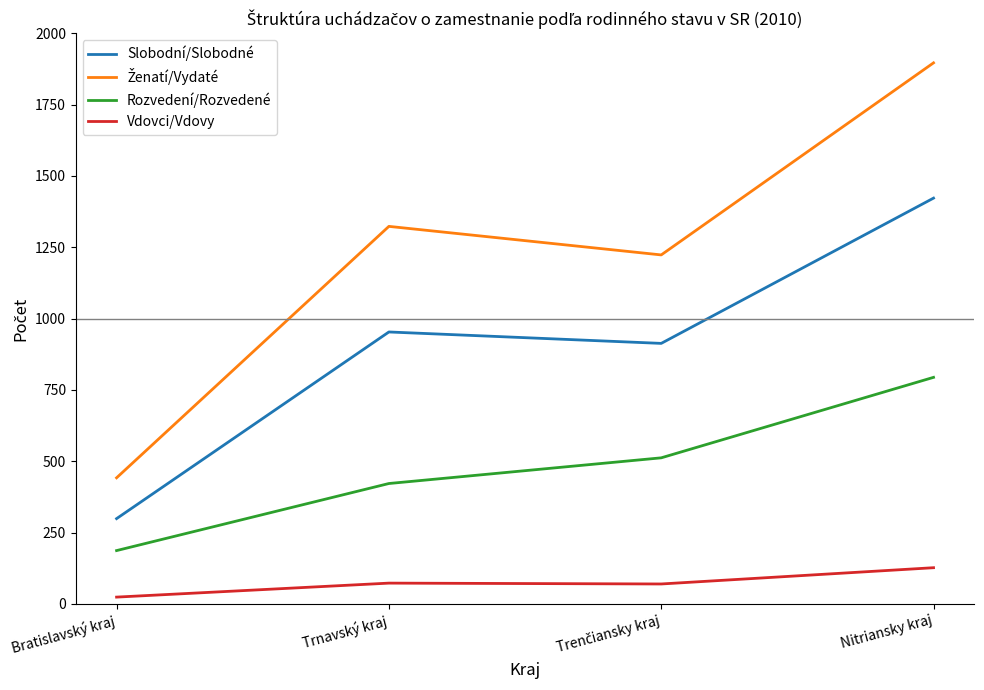

Is the value of Vdovci/Vdovy at Nitriansky kraj greater than the value of Slobodní/Slobodné at Nitriansky kraj?

No